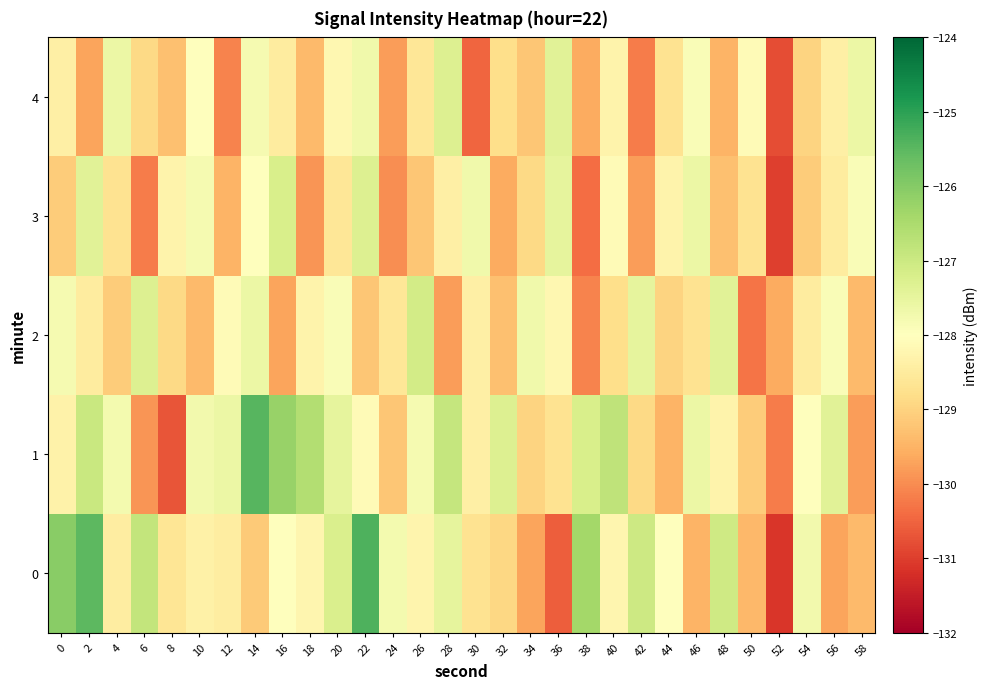

Reading right to left, list all the values displayed in this chart.

0: 58=-129.4	56=-129.7	54=-127.7	52=-131.1	50=-129.4	48=-127.0	46=-129.5	44=-128.0	42=-127.0	40=-128.2	38=-126.4	36=-130.6	34=-129.7	32=-128.9	30=-128.7	28=-127.5	26=-128.3	24=-127.8	22=-125.4	20=-127.2	18=-128.2	16=-128.0	14=-129.1	12=-128.5	10=-128.4	8=-128.7	6=-126.8	4=-128.4	2=-125.5	0=-126.1
1: 58=-129.8	56=-127.4	54=-128.0	52=-130.2	50=-129.1	48=-128.3	46=-127.6	44=-129.5	42=-128.9	40=-126.8	38=-127.2	36=-128.7	34=-129.0	32=-127.3	30=-128.4	28=-126.9	26=-127.8	24=-129.2	22=-128.1	20=-127.5	18=-126.6	16=-126.2	14=-125.5	12=-127.6	10=-127.7	8=-130.7	6=-129.9	4=-127.8	2=-127.0	0=-128.3
2: 58=-129.4	56=-127.9	54=-128.5	52=-129.6	50=-130.3	48=-127.4	46=-128.7	44=-129.0	42=-127.5	40=-128.8	38=-130.1	36=-128.2	34=-127.7	32=-129.3	30=-128.4	28=-129.8	26=-127.1	24=-128.6	22=-129.2	20=-127.9	18=-128.3	16=-129.7	14=-127.6	12=-128.1	10=-129.4	8=-128.9	6=-127.3	4=-129.1	2=-128.5	0=-127.8
3: 58=-127.9	56=-128.5	54=-129.1	52=-131.0	50=-128.7	48=-129.3	46=-127.6	44=-128.3	42=-129.8	40=-128.1	38=-130.4	36=-127.5	34=-128.9	32=-129.6	30=-127.7	28=-128.4	26=-129.2	24=-130.0	22=-127.3	20=-128.6	18=-129.9	16=-127.2	14=-128.0	12=-129.5	10=-127.8	8=-128.3	6=-130.2	4=-128.7	2=-127.4	0=-129.1
4: 58=-127.6	56=-128.4	54=-129.0	52=-130.8	50=-128.1	48=-129.5	46=-127.9	44=-128.7	42=-130.2	40=-128.3	38=-129.6	36=-127.4	34=-129.2	32=-128.8	30=-130.5	28=-127.3	26=-128.6	24=-129.8	22=-127.7	20=-128.2	18=-129.4	16=-128.5	14=-127.8	12=-130.1	10=-128.0	8=-129.3	6=-128.9	4=-127.6	2=-129.7	0=-128.4